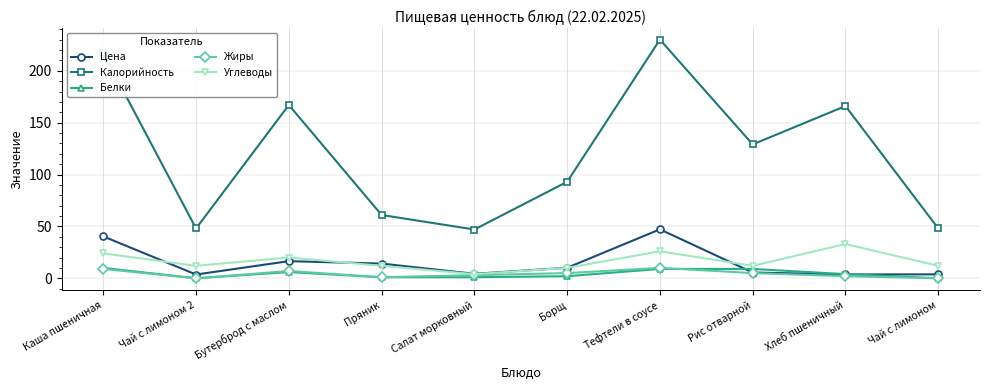

What is the difference between the maximum and minimum values in the Калорийность series?

183.0